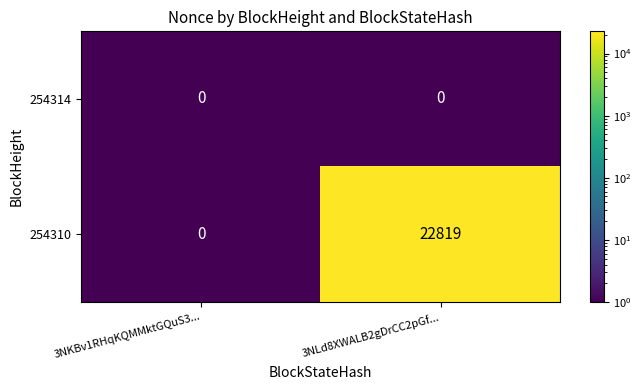

Between 3NKBv1RHqKQMMktGQuS3... and 3NLd8XWALB2gDrCC2pGf..., which series saw the biggest shift?

254310